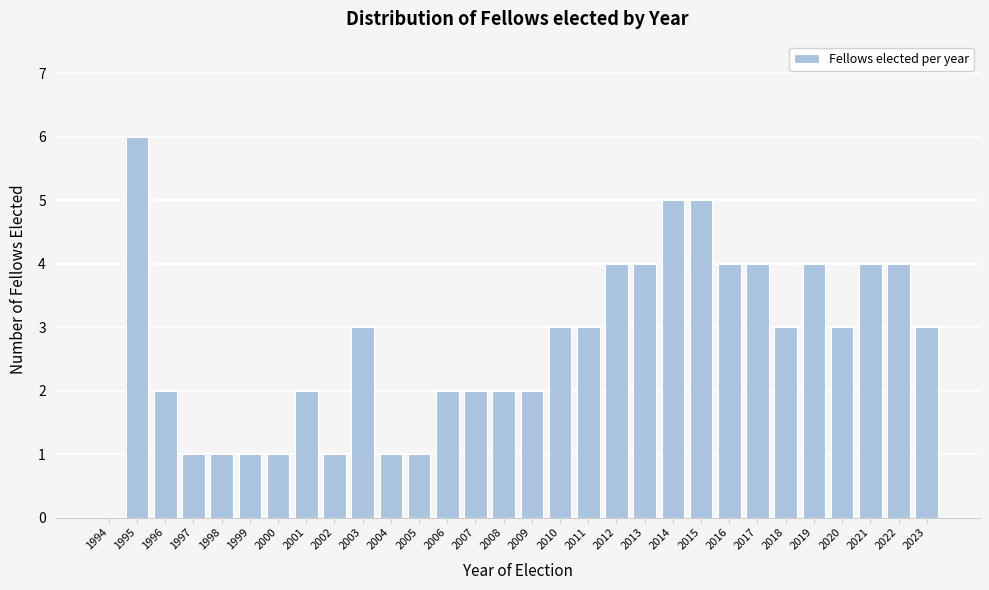

Reading left to right, list all the values displayed in this chart.

1994=0	1995=6	1996=2	1997=1	1998=1	1999=1	2000=1	2001=2	2002=1	2003=3	2004=1	2005=1	2006=2	2007=2	2008=2	2009=2	2010=3	2011=3	2012=4	2013=4	2014=5	2015=5	2016=4	2017=4	2018=3	2019=4	2020=3	2021=4	2022=4	2023=3